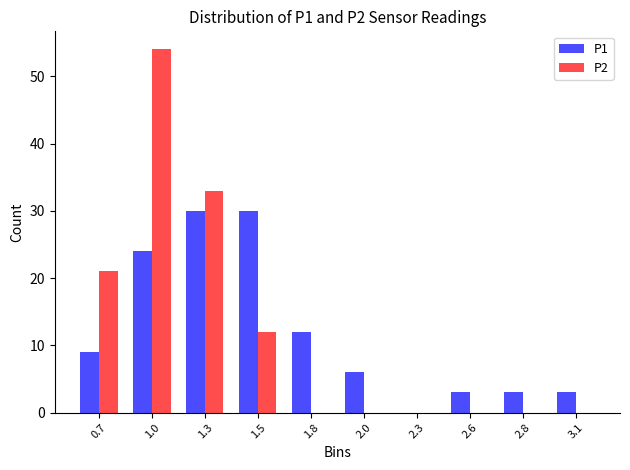

Reading left to right, transcribe all the data shown in this chart.

P1: 0.7=9	1.0=24	1.3=30	1.5=30	1.8=12	2.0=6	2.3=0	2.6=3	2.8=3	3.1=3
P2: 0.7=21	1.0=54	1.3=33	1.5=12	1.8=0	2.0=0	2.3=0	2.6=0	2.8=0	3.1=0